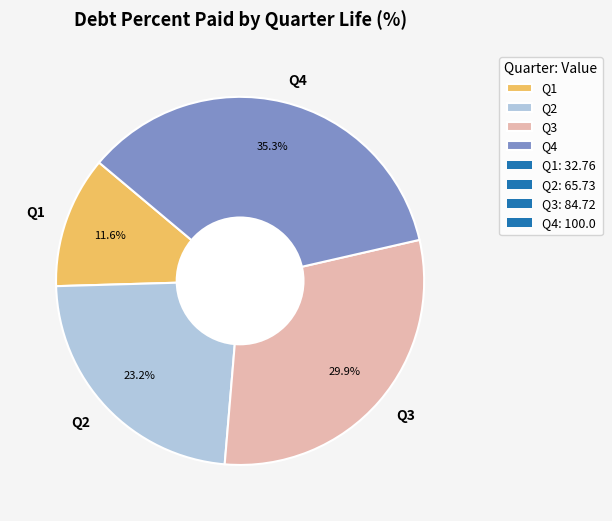

To the nearest percent, what is the difference between the largest and smallest slice percentages?

24%